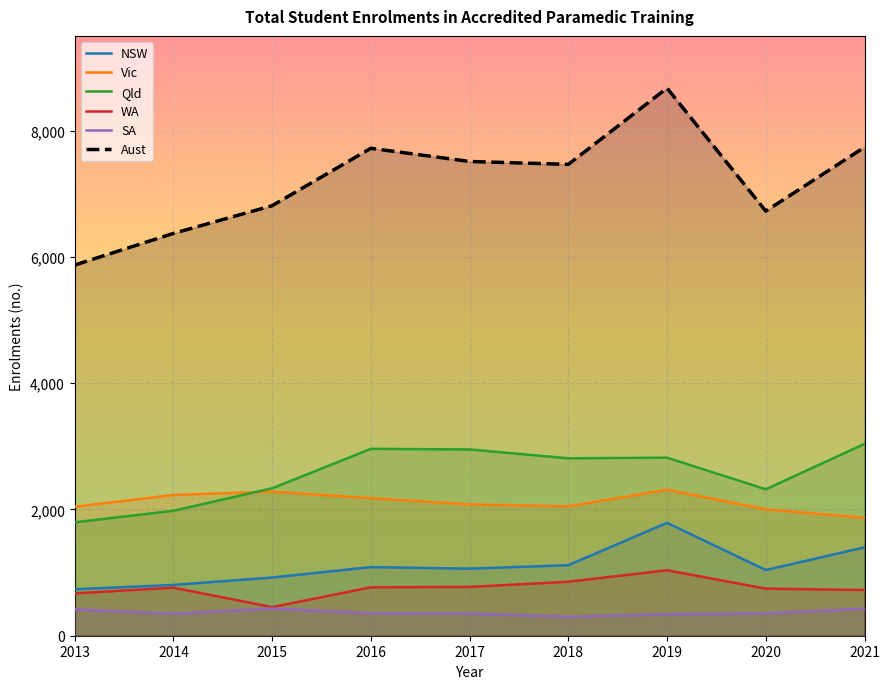

What is the total value across all series at 2017?

14726